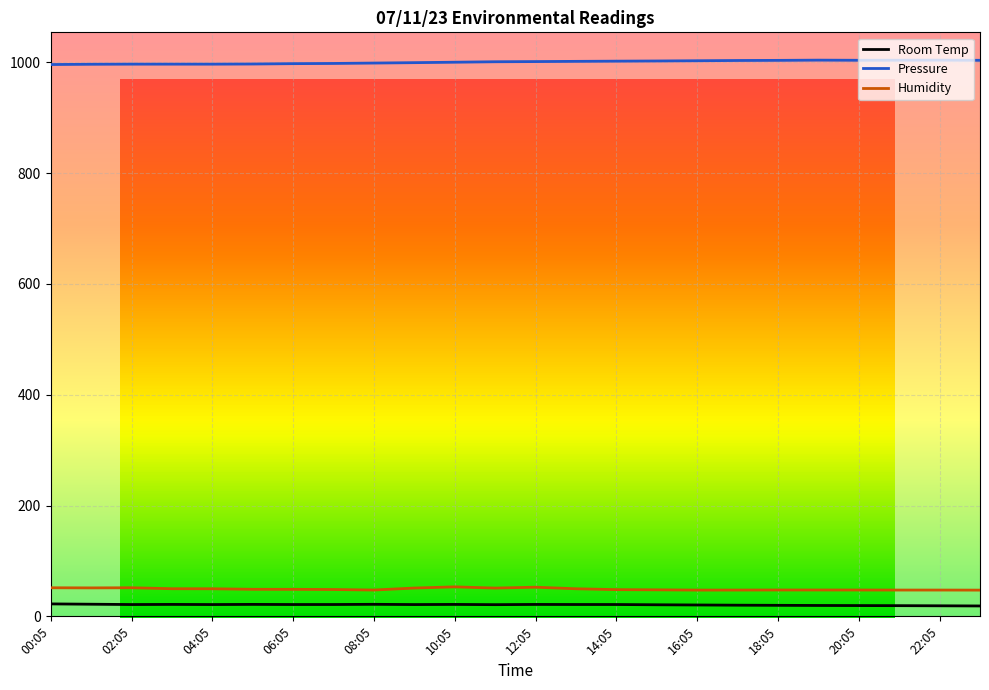

What is the maximum value for Humidity?

53.2